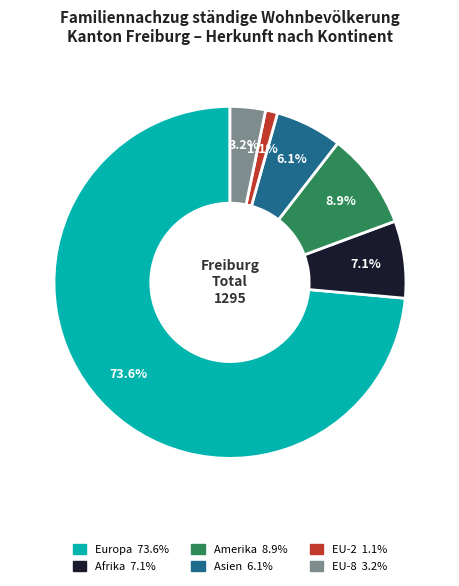

Is there any slice that represents more than half of the pie?

Yes